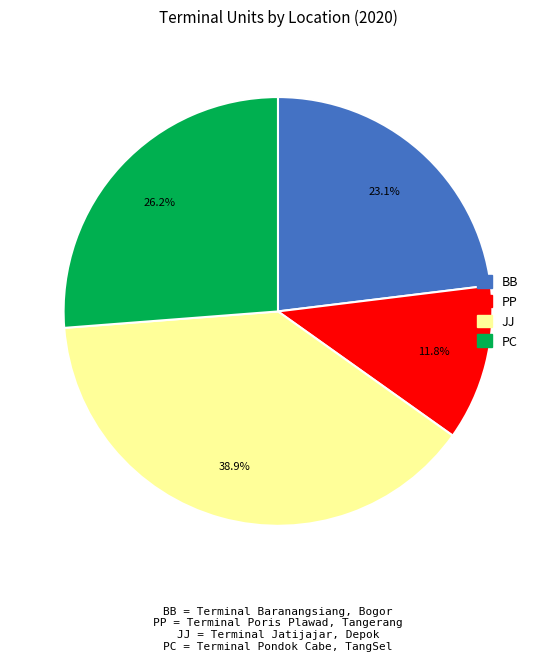

Does any single category account for the majority?

No